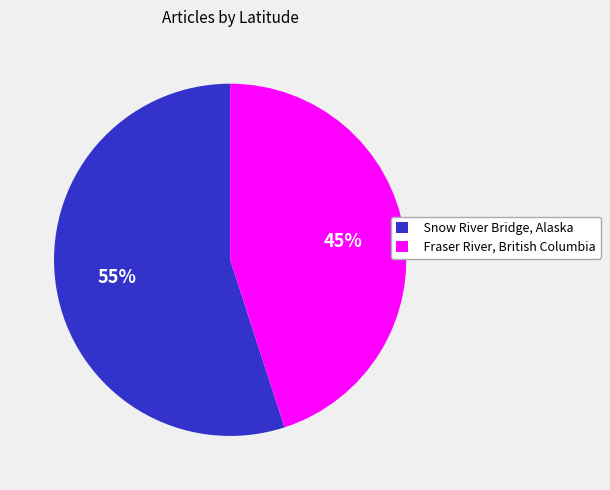

To the nearest percent, what is the difference between the largest and smallest slice percentages?

10%